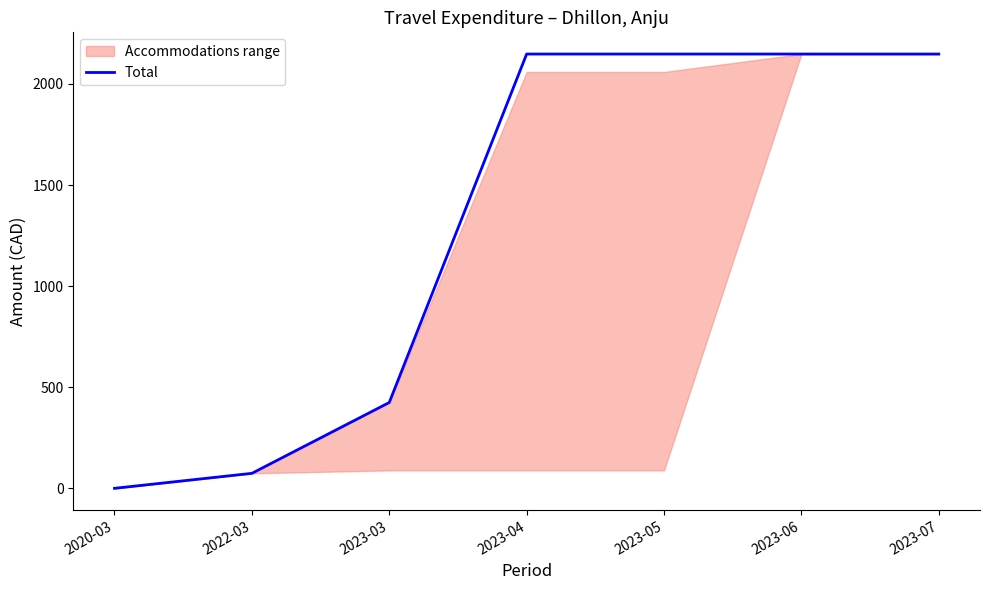

What value does the data have at 2022-03?

74.1